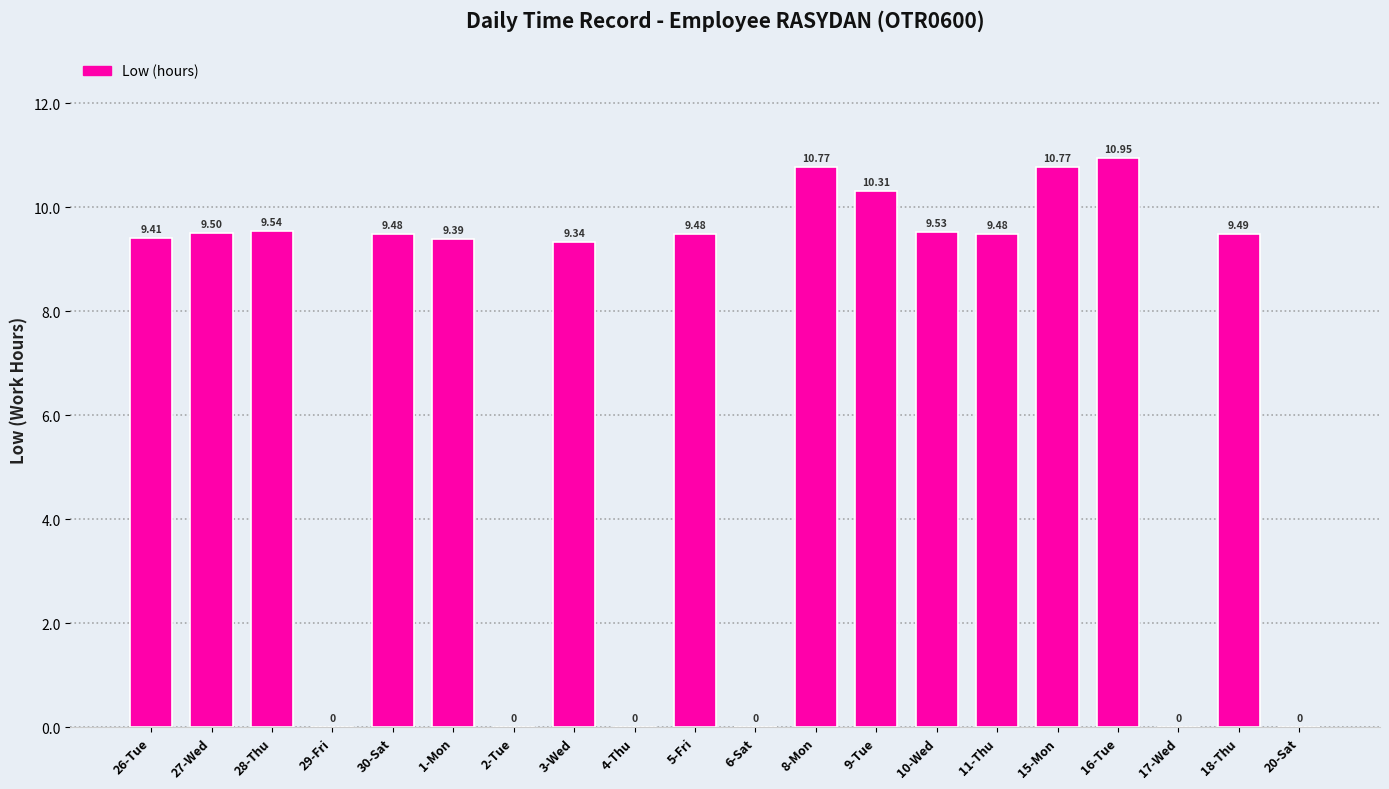

Is it true that the value at 18-Thu is 16.7?

False